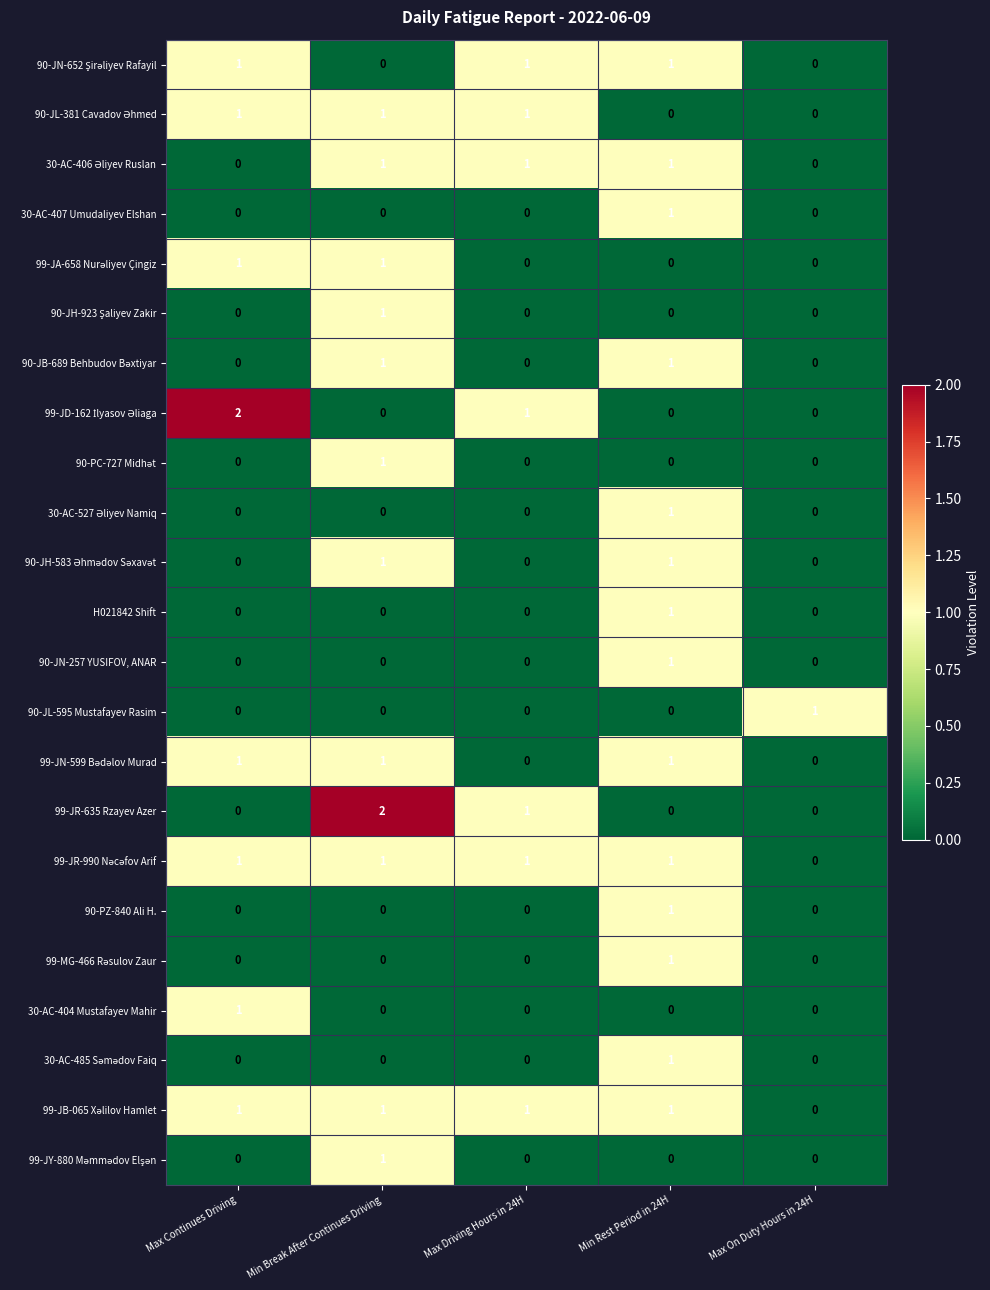

How many categories are shown in the chart?

5